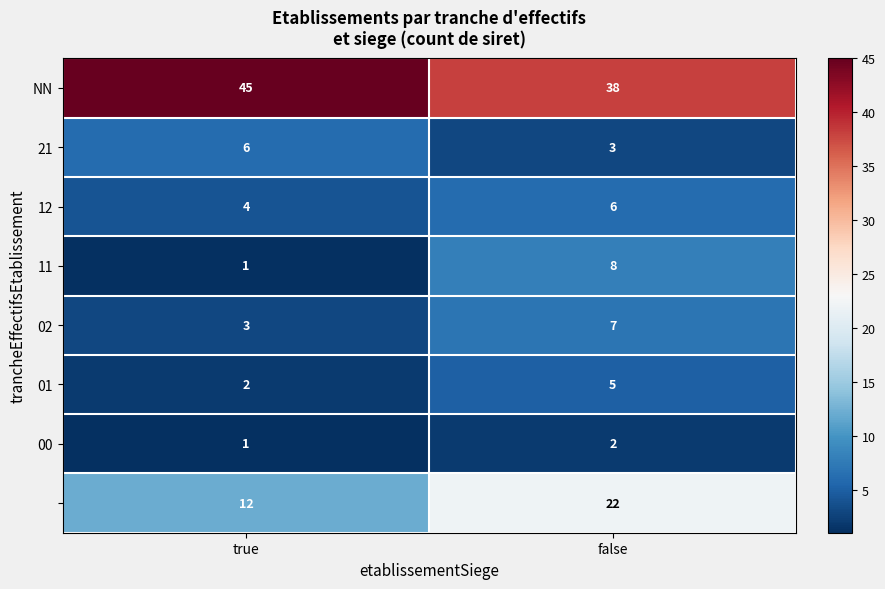

What is the total value across all series at false?

91